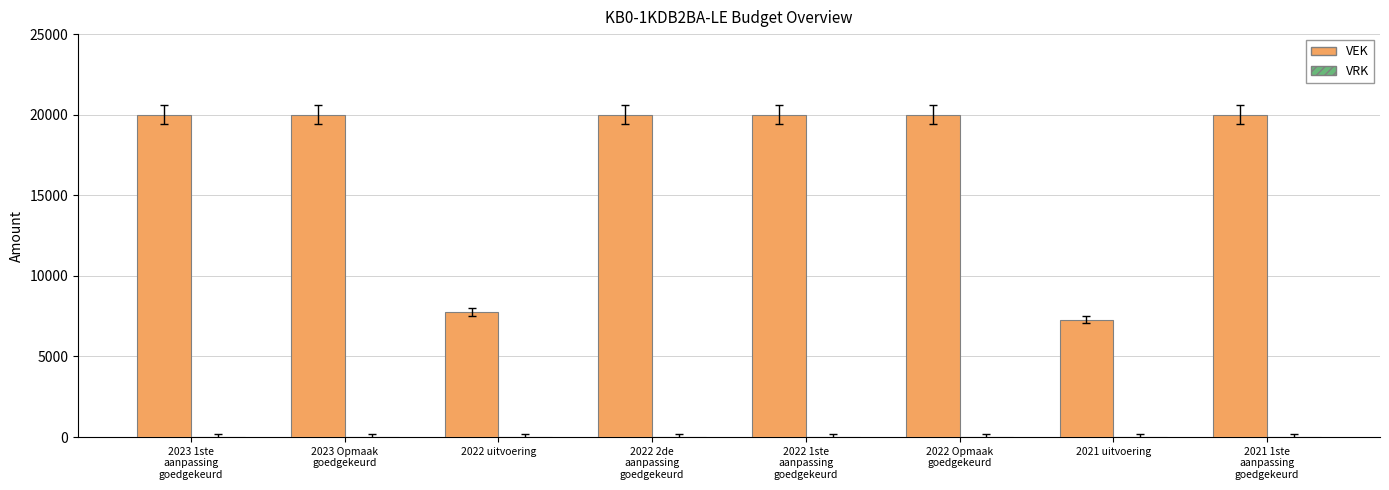

What is the value of the 6th bar from the left?

20000